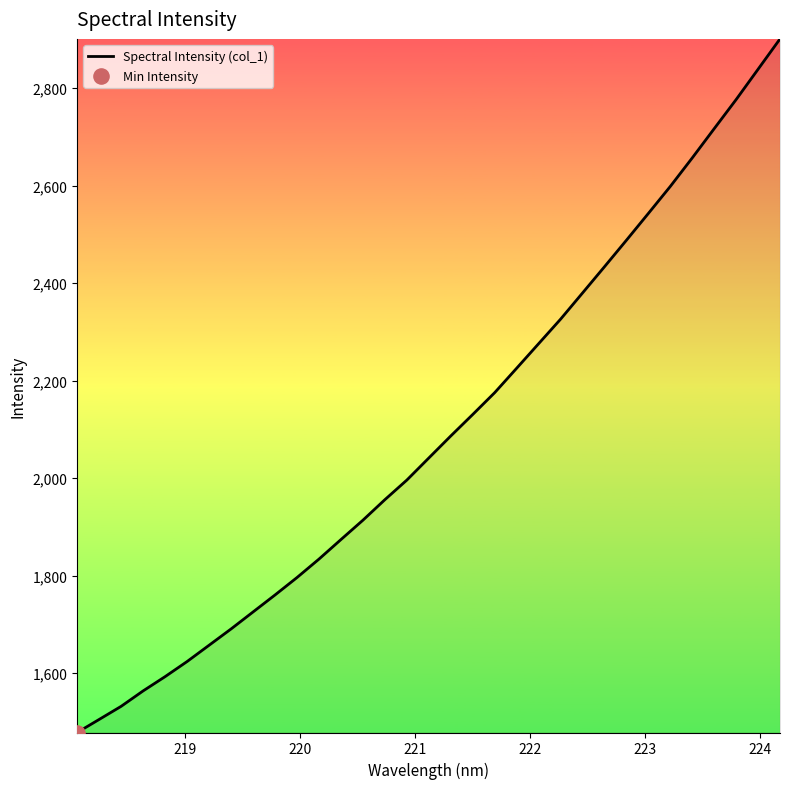

What is the minimum value shown in the chart?

1478.3